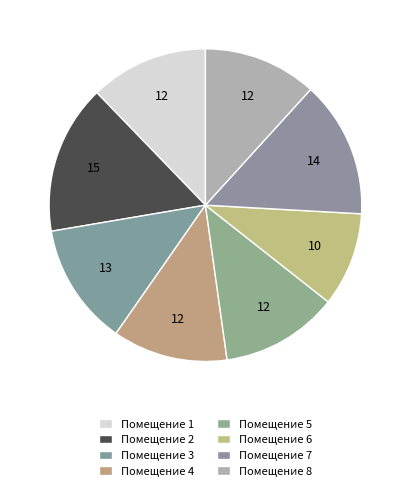

How many segments does this pie chart have?

8